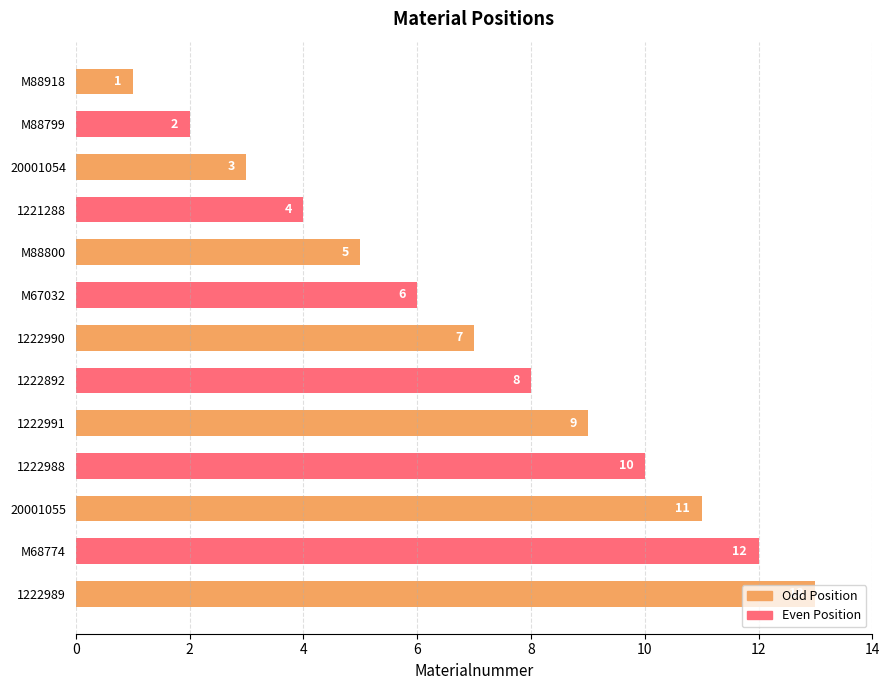

Approximately how many times larger is the value at M67032 compared to M68774?

0.5